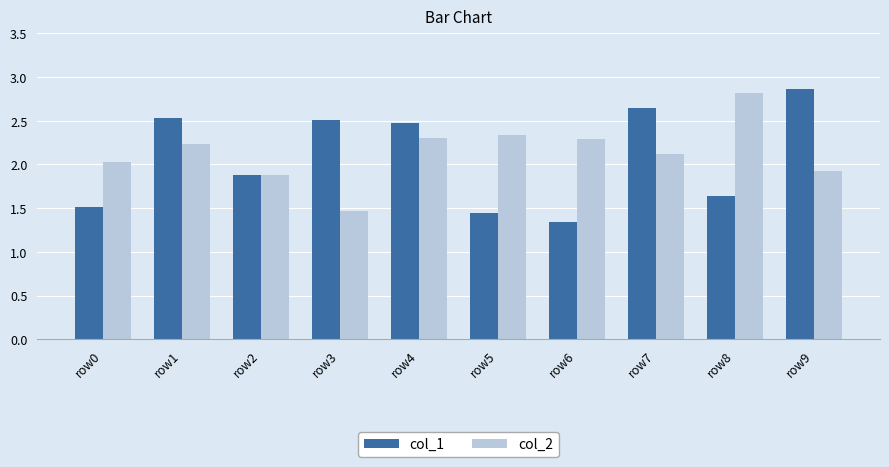

Which series changed the most between row2 and row4?

col_1